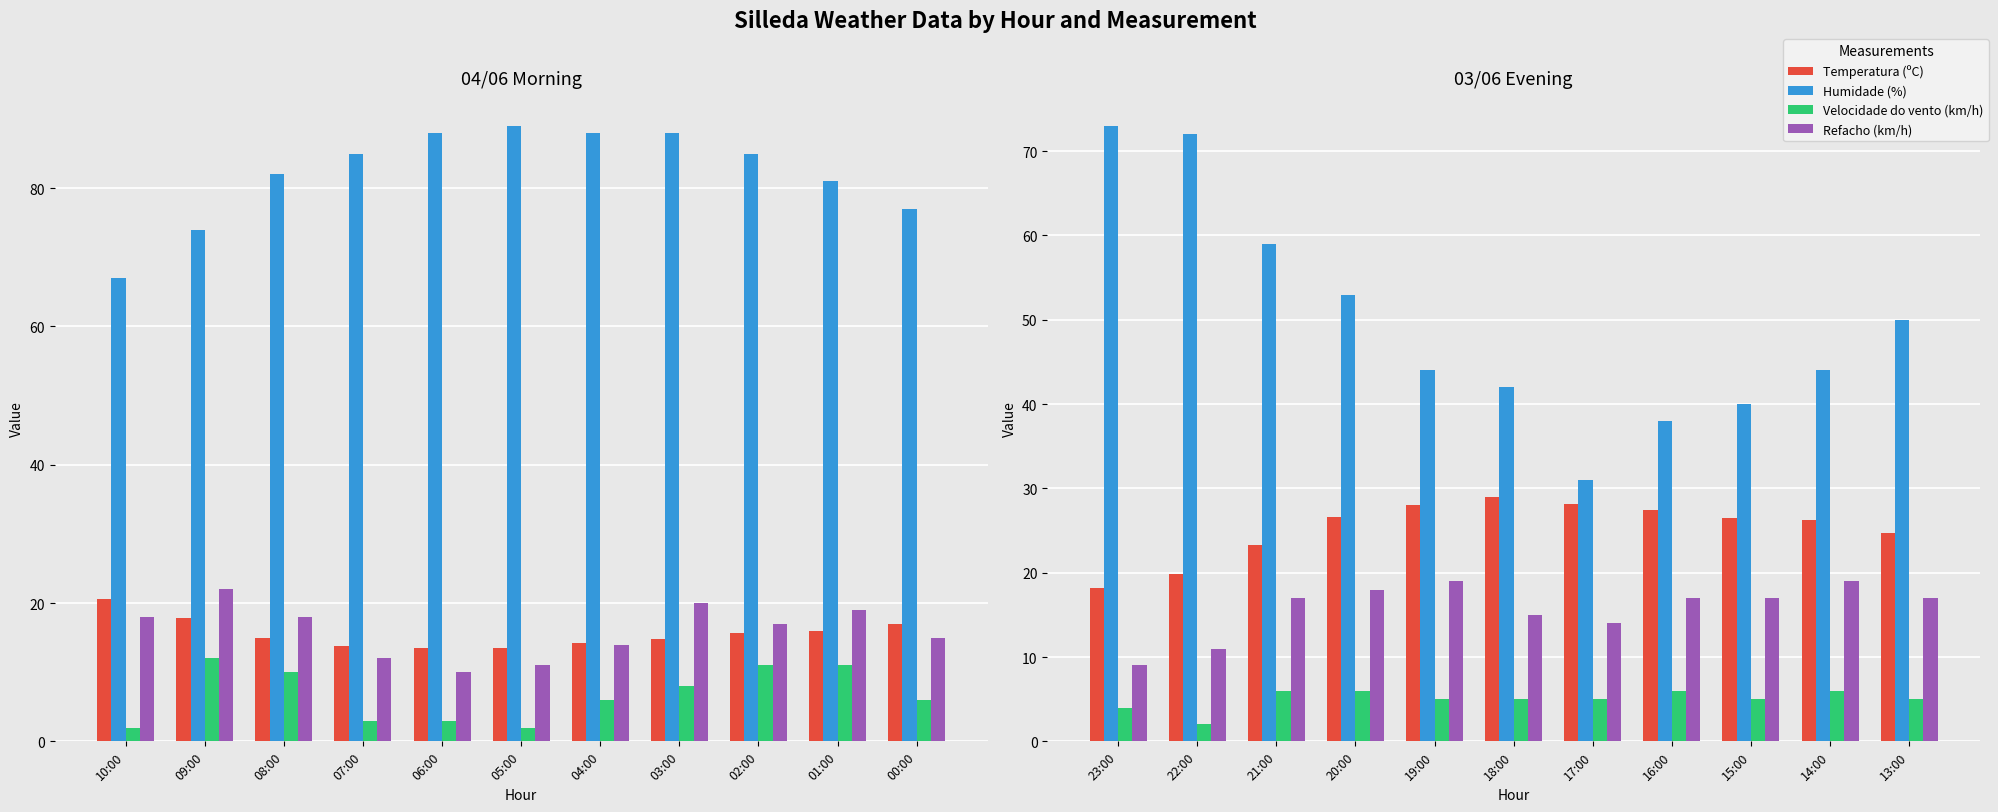

At 17:00, list the series in order from smallest to largest.

Velocidade do vento (km/h), Refacho (km/h), Temperatura (ºC), Humidade (%)